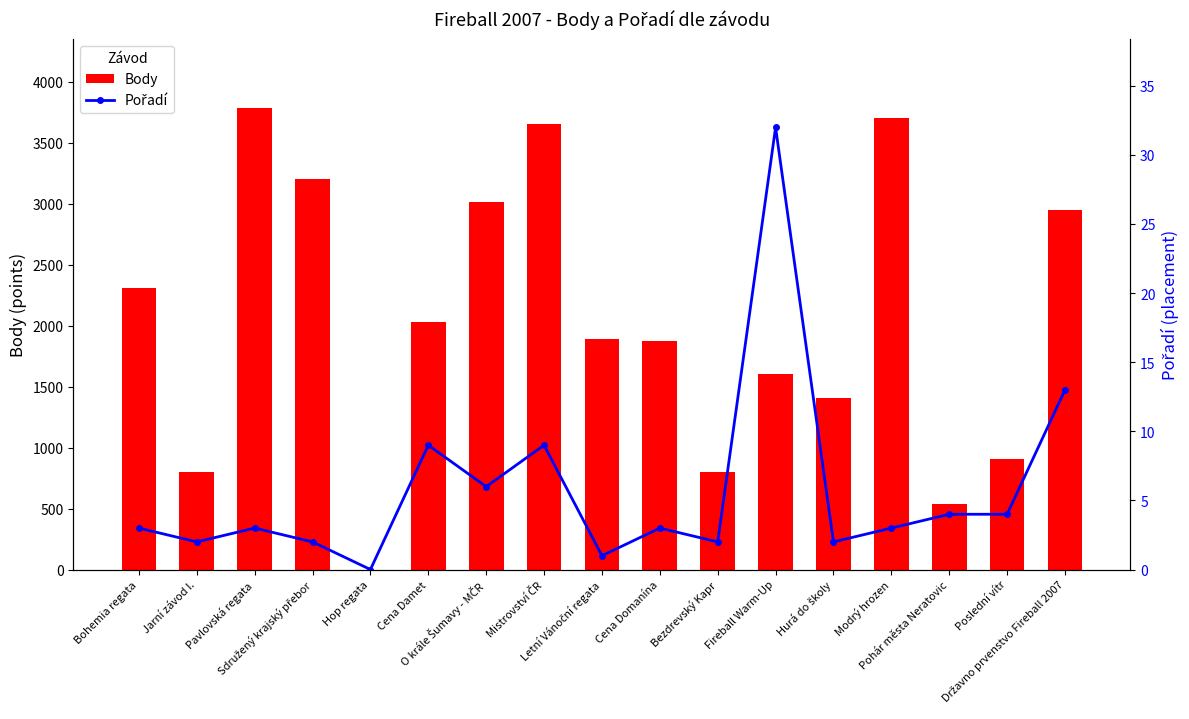

Which series has the largest range (max minus min)?

Body